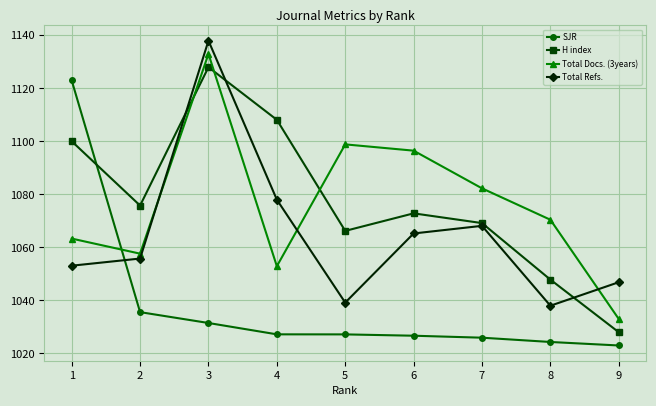

What is the sum of all SJR values?

9344.4